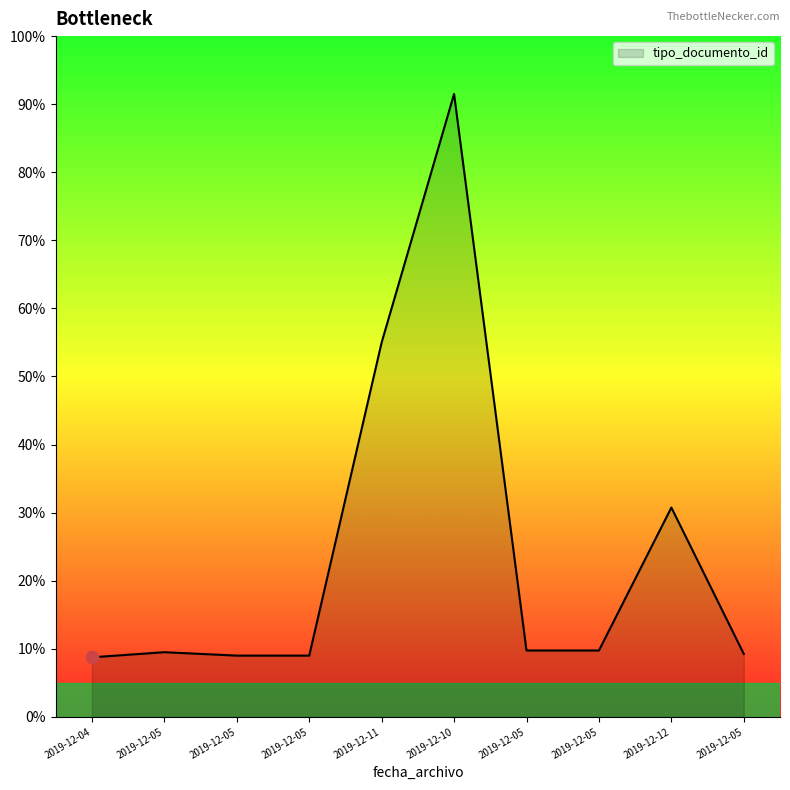

Does the chart have visible grid lines?

No